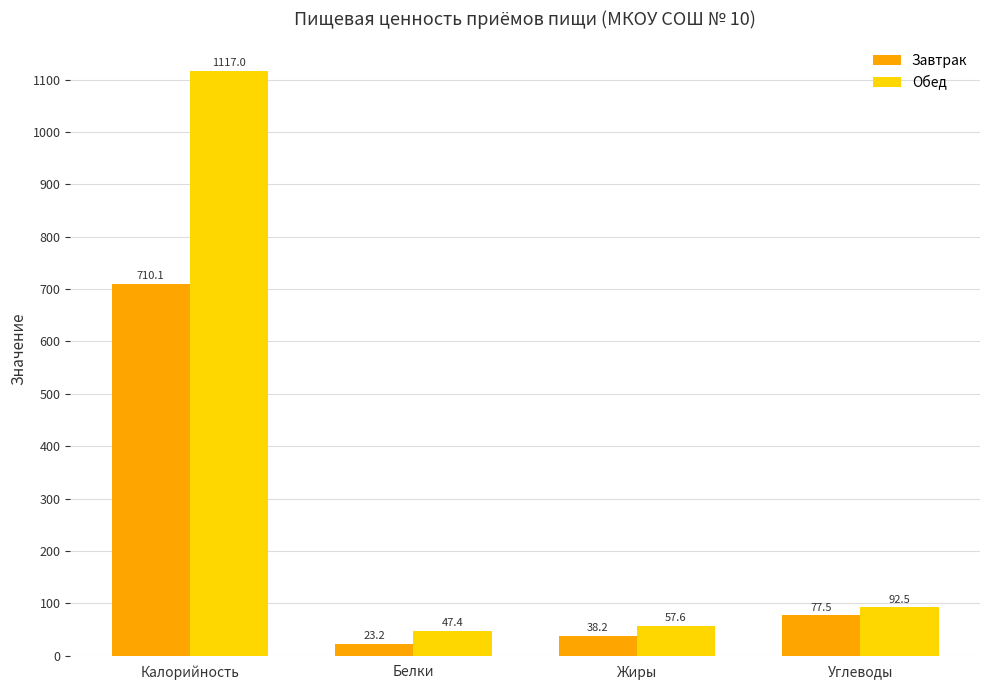

What position from the right is Калорийность?

4